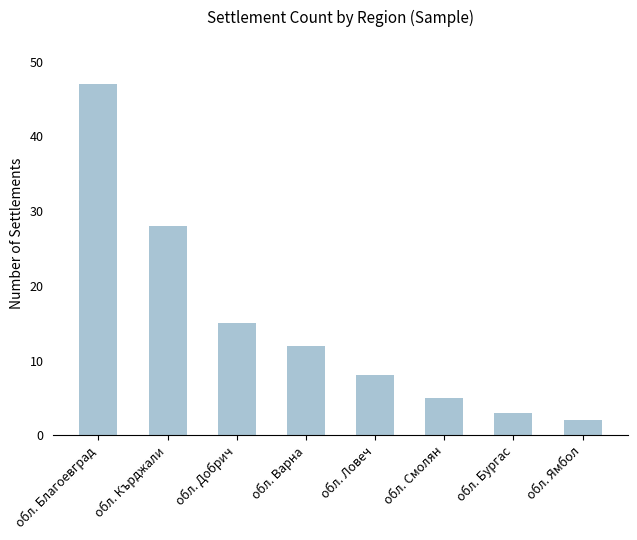

What is the ratio of the value at обл. Благоевград to the value at обл. Варна?

3.9